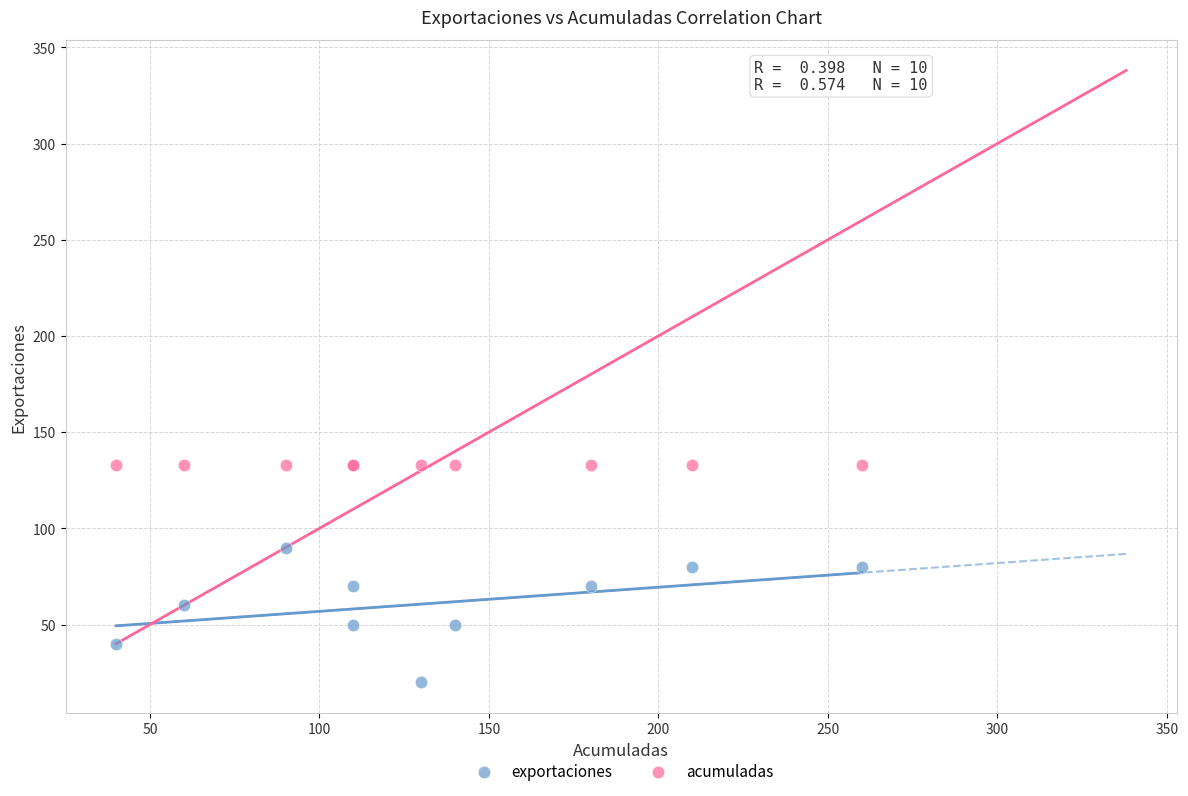

Which series contains the lowest Y value?

exportaciones